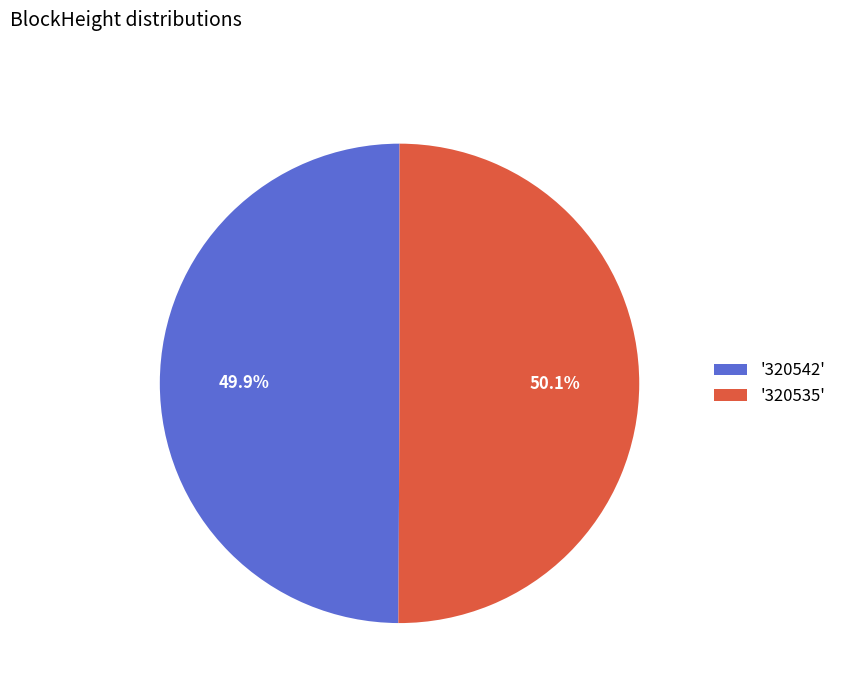

What is the ratio of the value at '320542' to the value at '320535'?

1.0